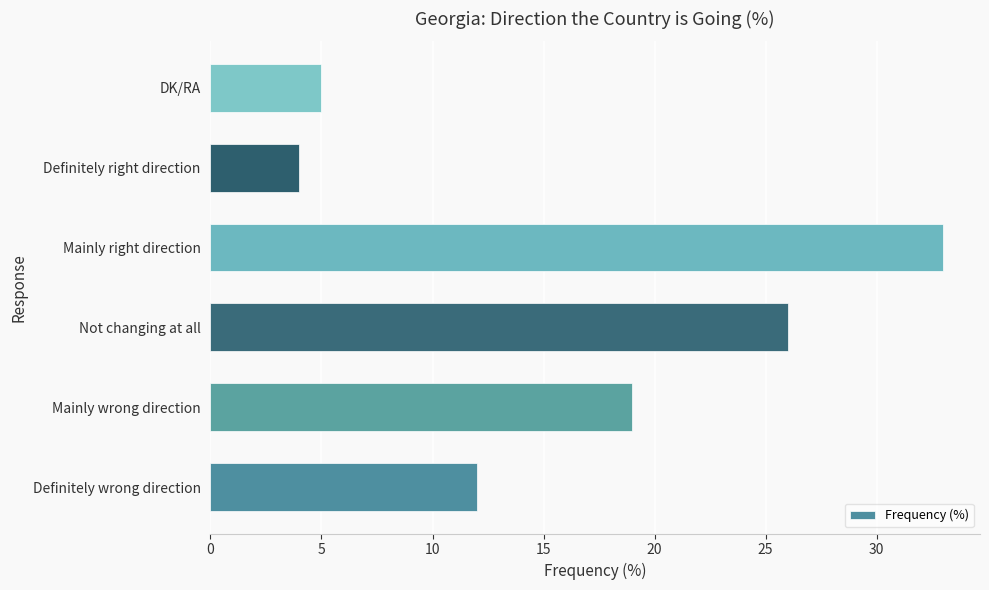

Reading bottom to top, extract all data points from this chart.

12	19	26	33	4	5